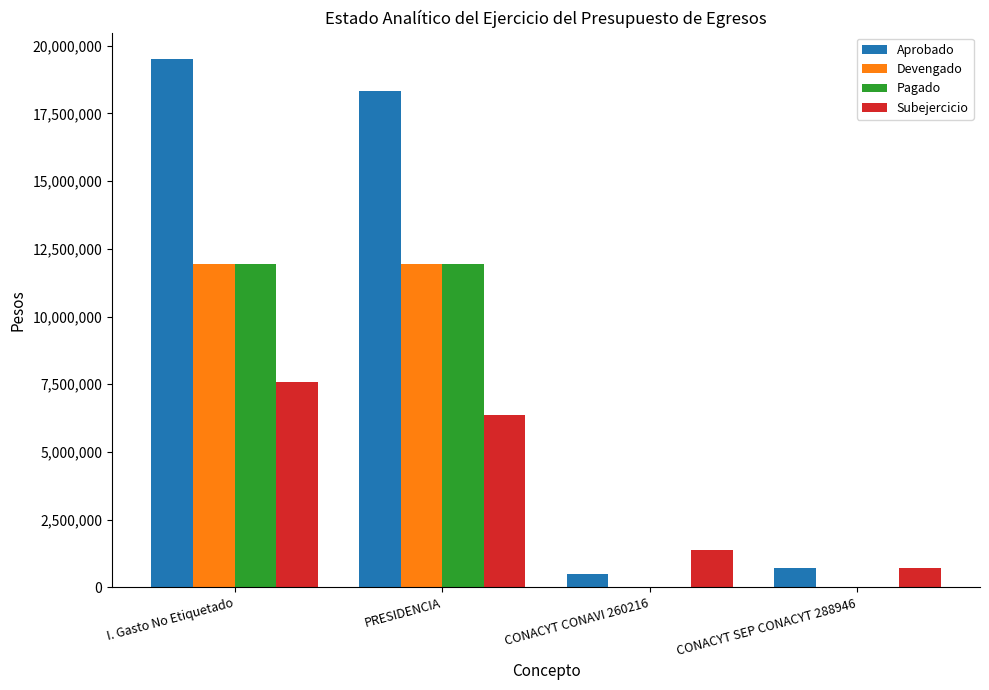

The value of Devengado at CONACYT CONAVI 260216 is 6595479. True or false?

False